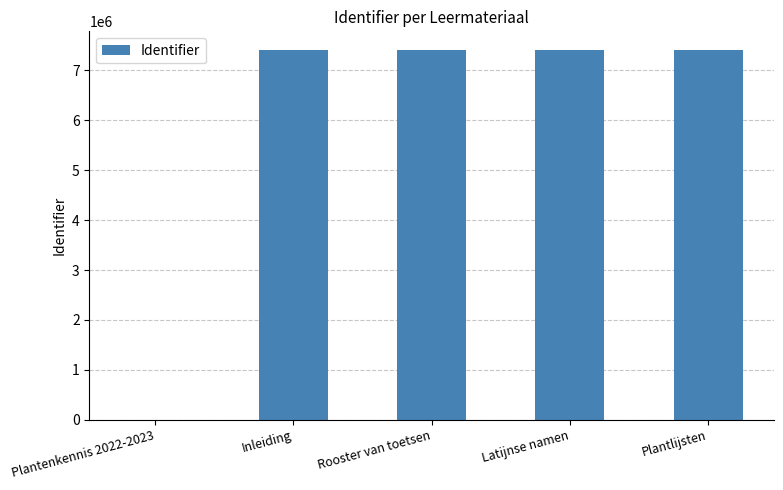

The value at Plantlijsten is 10921092. True or false?

False